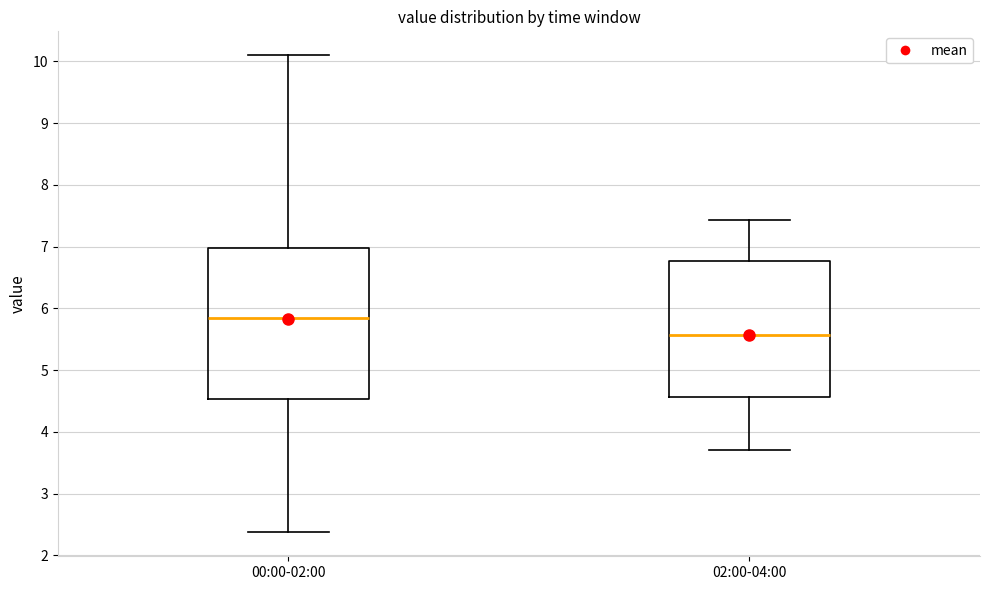

Reading left to right, transcribe this box plot: for each box, give where its median line is, the range the box spans, and where its two whiskers end, as read against the y-axis. The values are not printed on the chart, so give them approximately, as read against the axis.

00:00-02:00: median 5.8, box 4.5 to 7.0, whiskers 2.4 to 10.1
02:00-04:00: median 5.6, box 4.6 to 6.8, whiskers 3.7 to 7.4